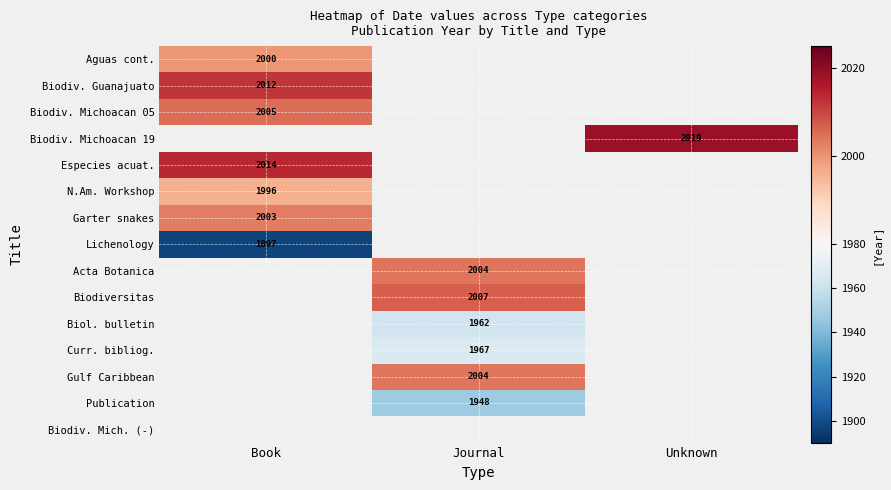

True or false: Gulf Caribbean has a value of 2004 at Journal.

True